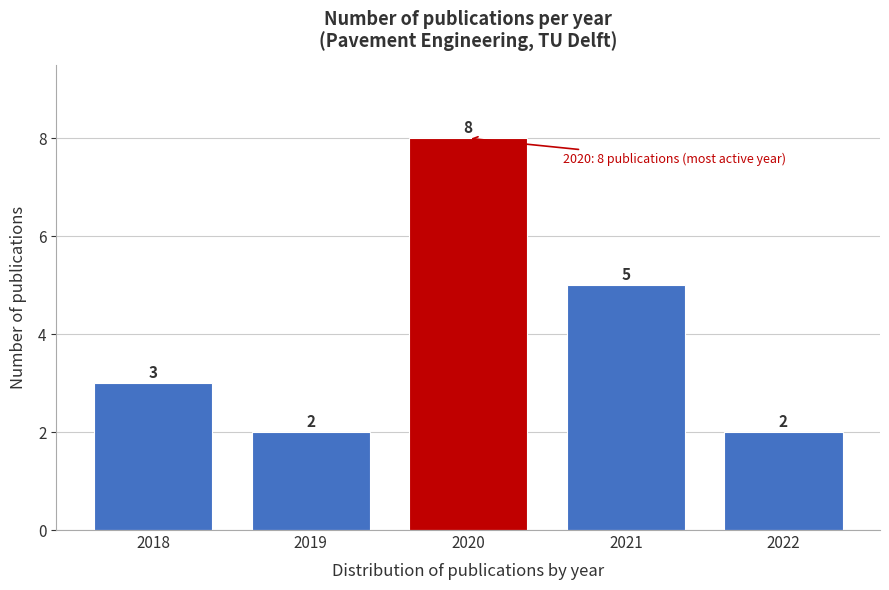

Reading left to right, list all the values displayed in this chart.

2018=3	2019=2	2020=8	2021=5	2022=2